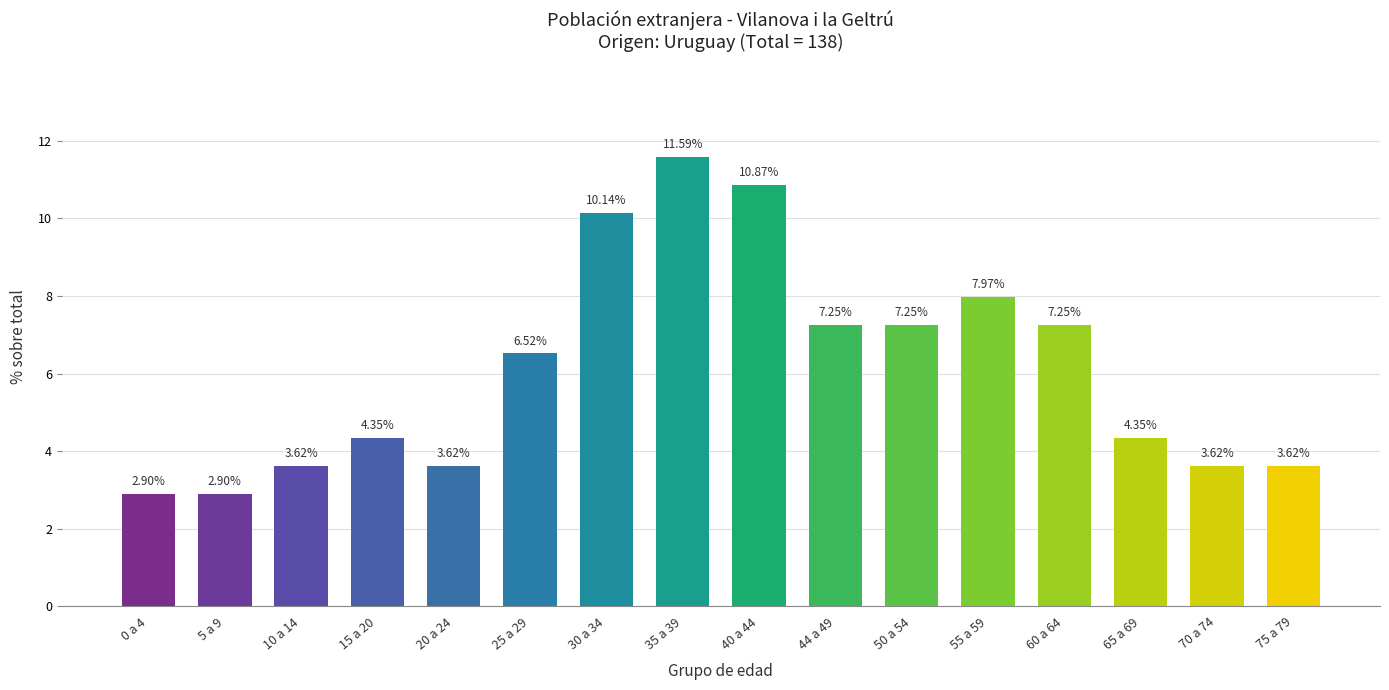

Approximately how many times larger is the value at 40 a 44 compared to 0 a 4?

3.7